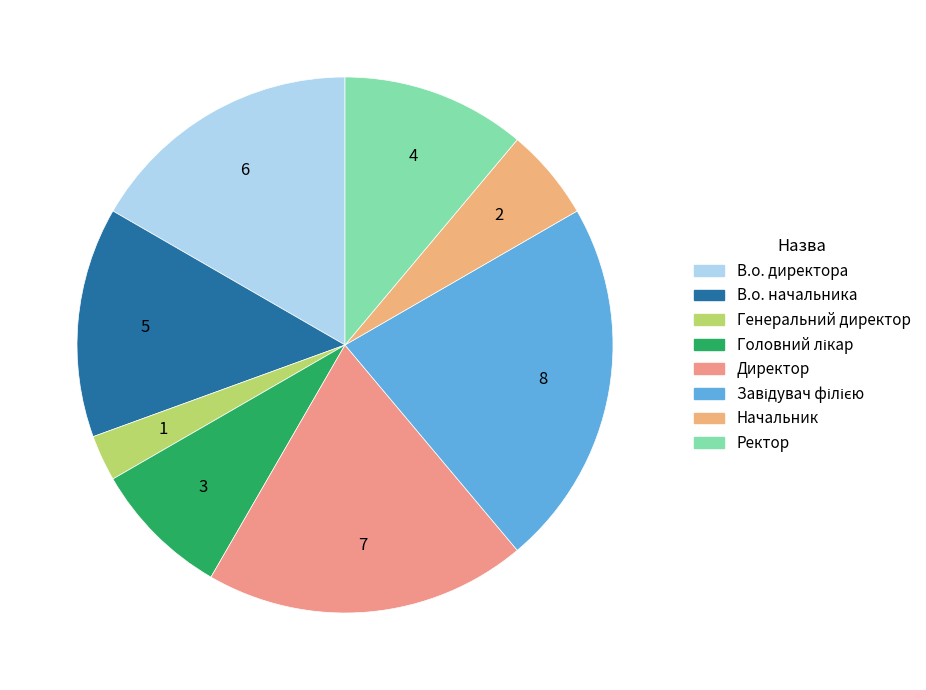

How many slices are in this pie chart?

8